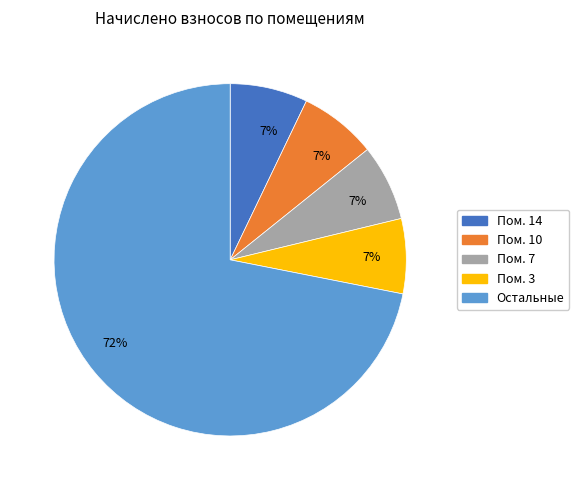

What percentage is the Пом. 7 slice, to the nearest percent?

7%